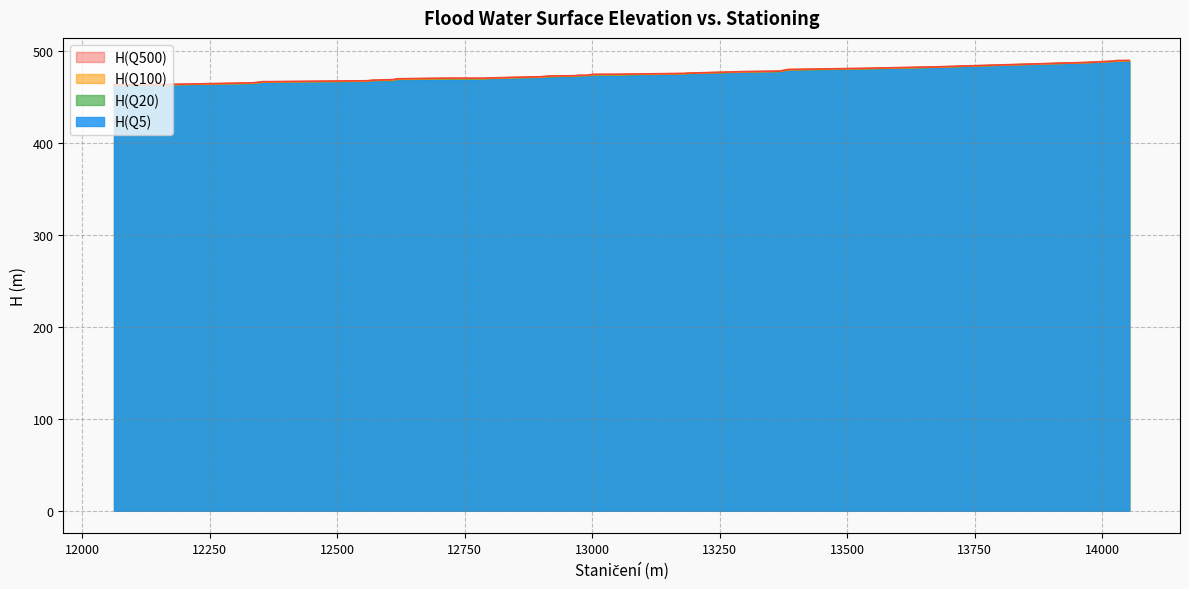

Does the chart have visible grid lines?

Yes